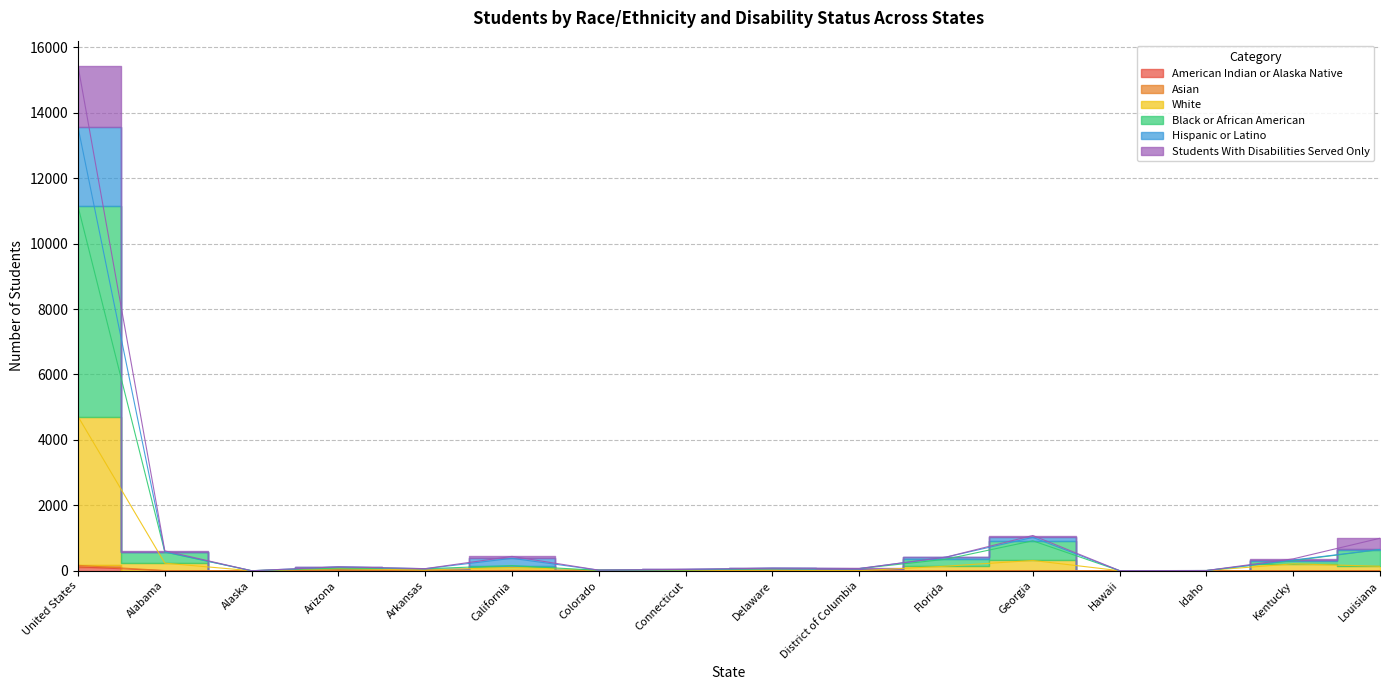

True or false: American Indian or Alaska Native and Asian intersect in this chart.

False